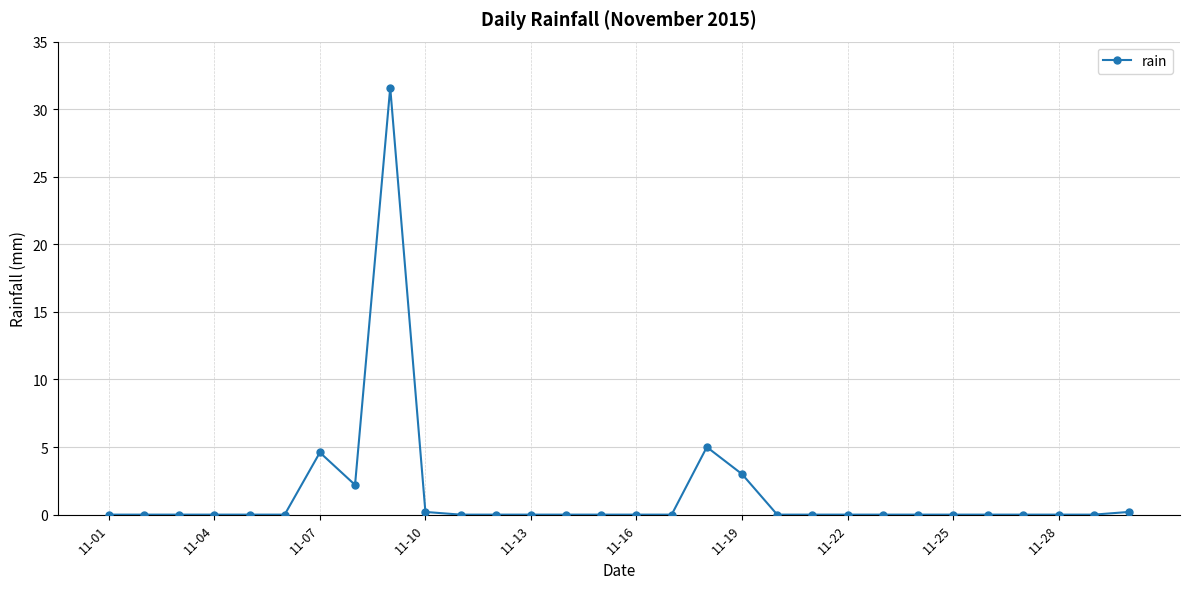

What is the maximum value shown in the chart?

31.6